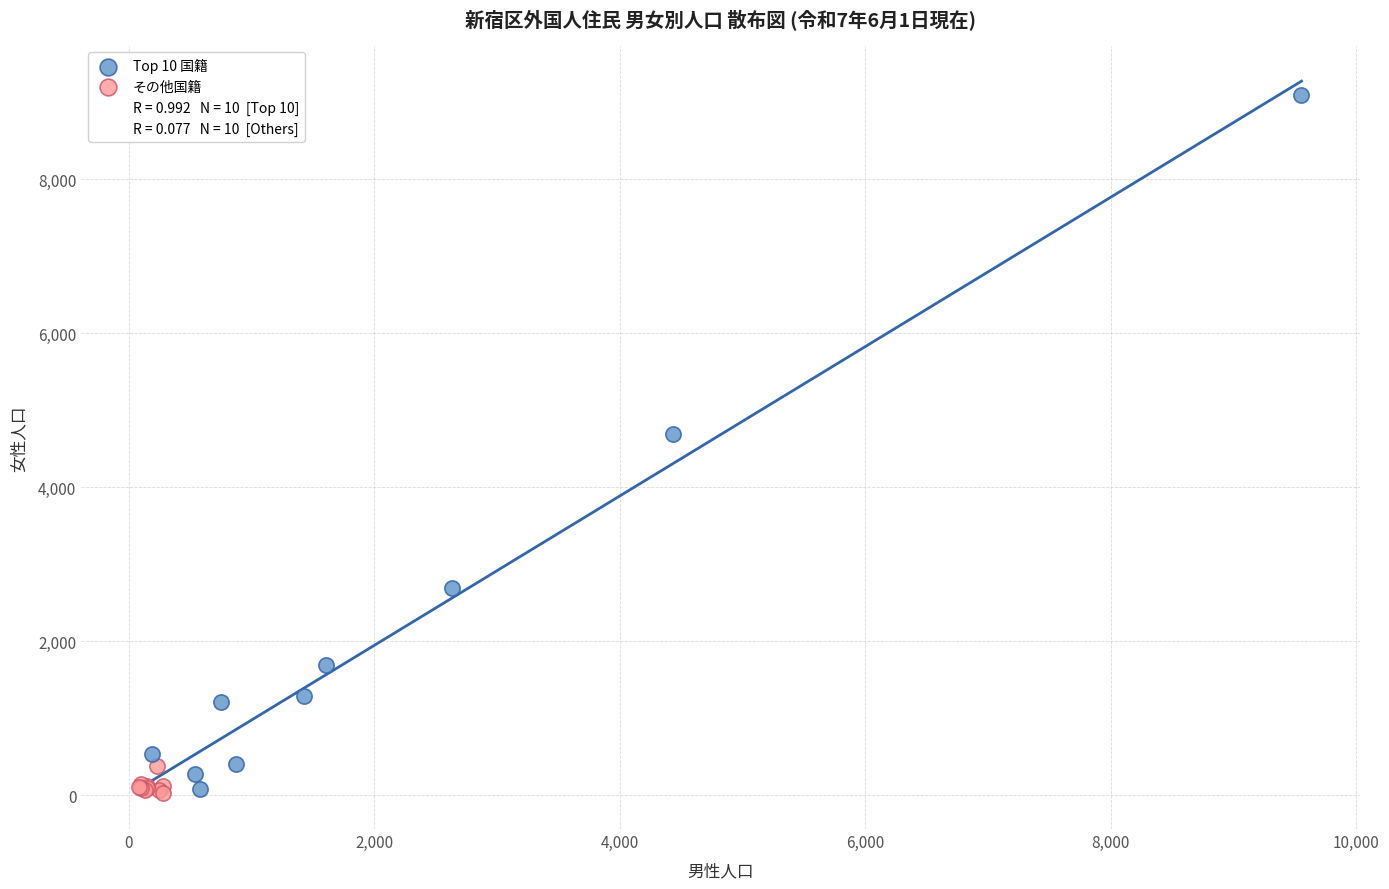

Which series reaches the maximum Y coordinate?

Top 10 国籍